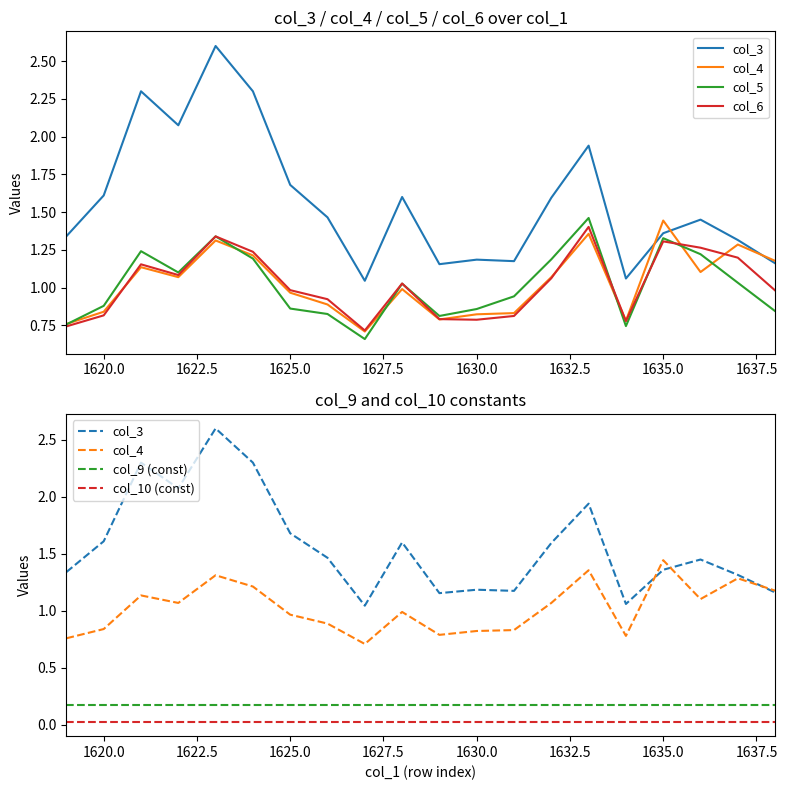

What is the value of the col_5 point at the 18th from the left?

1.2